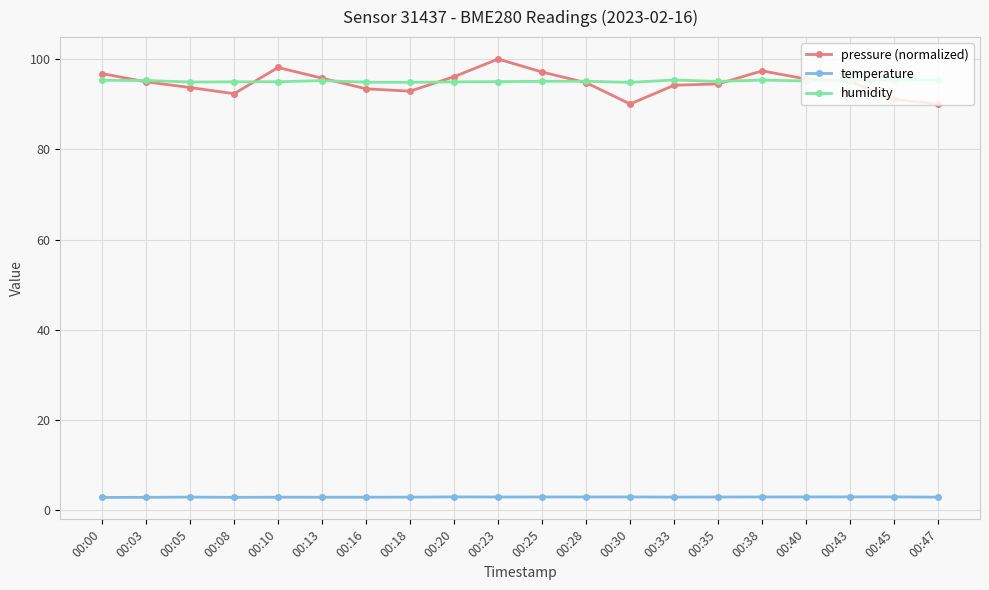

True or false: temperature and pressure (normalized) cross at least once.

False